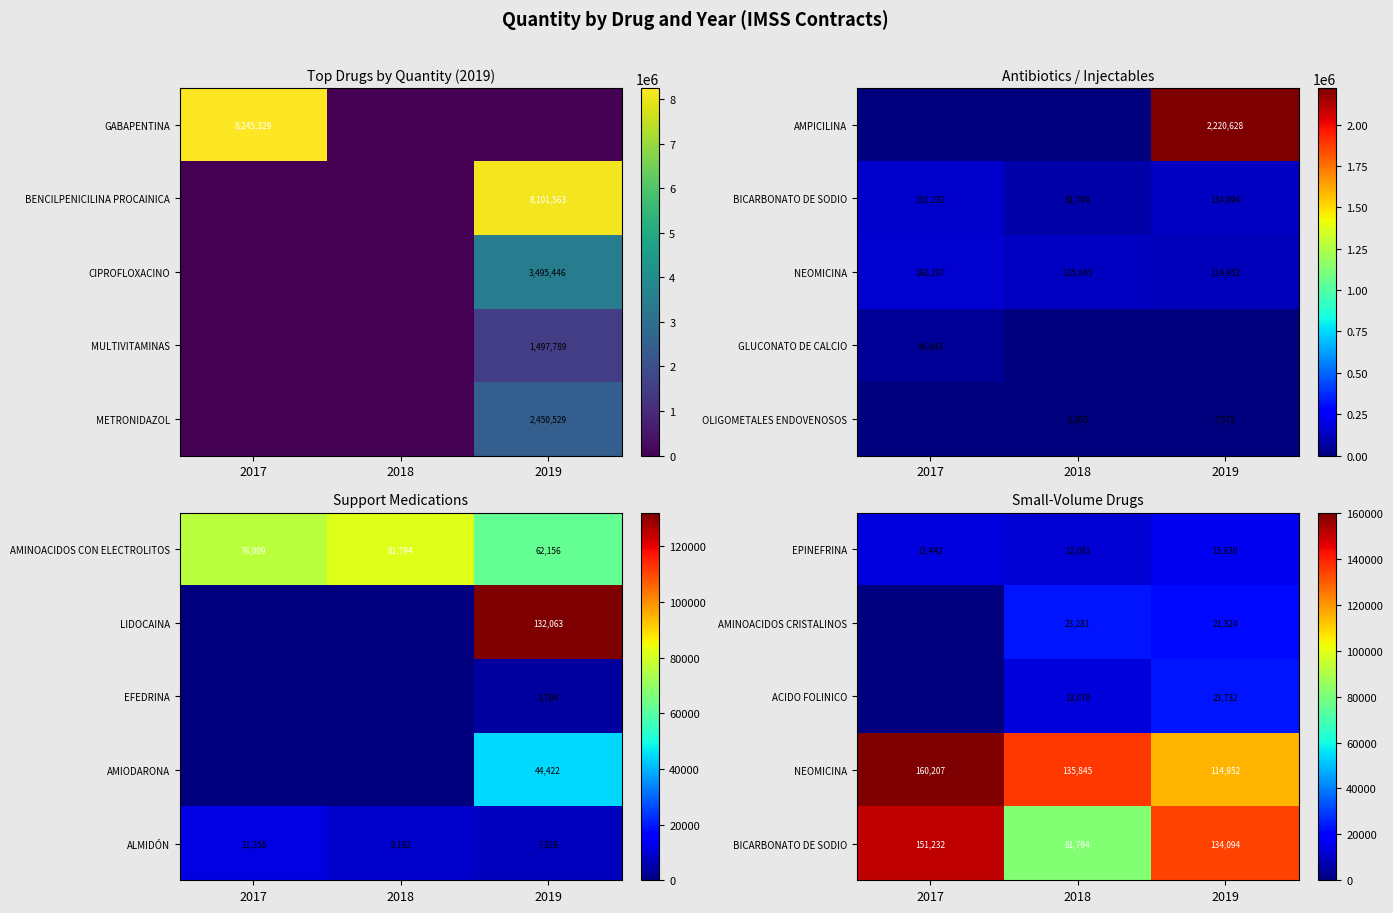

The ACIDO FOLINICO series shows 20353 at 2018. True or false?

False